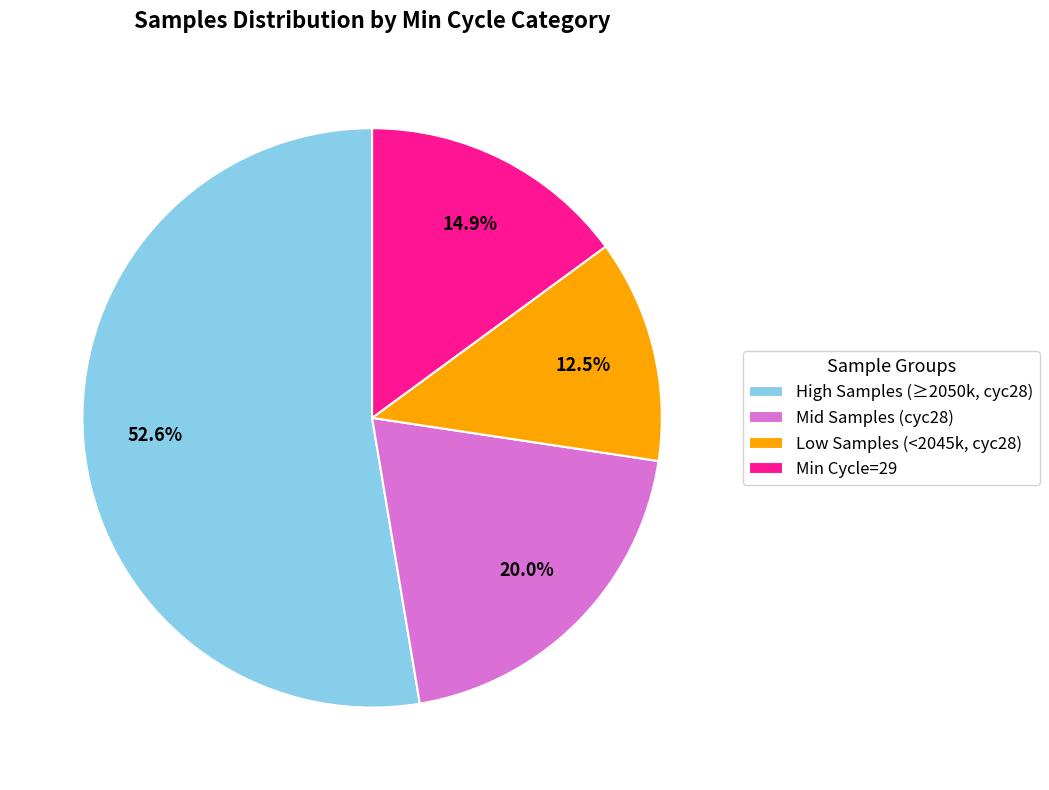

Does any single category account for the majority?

Yes